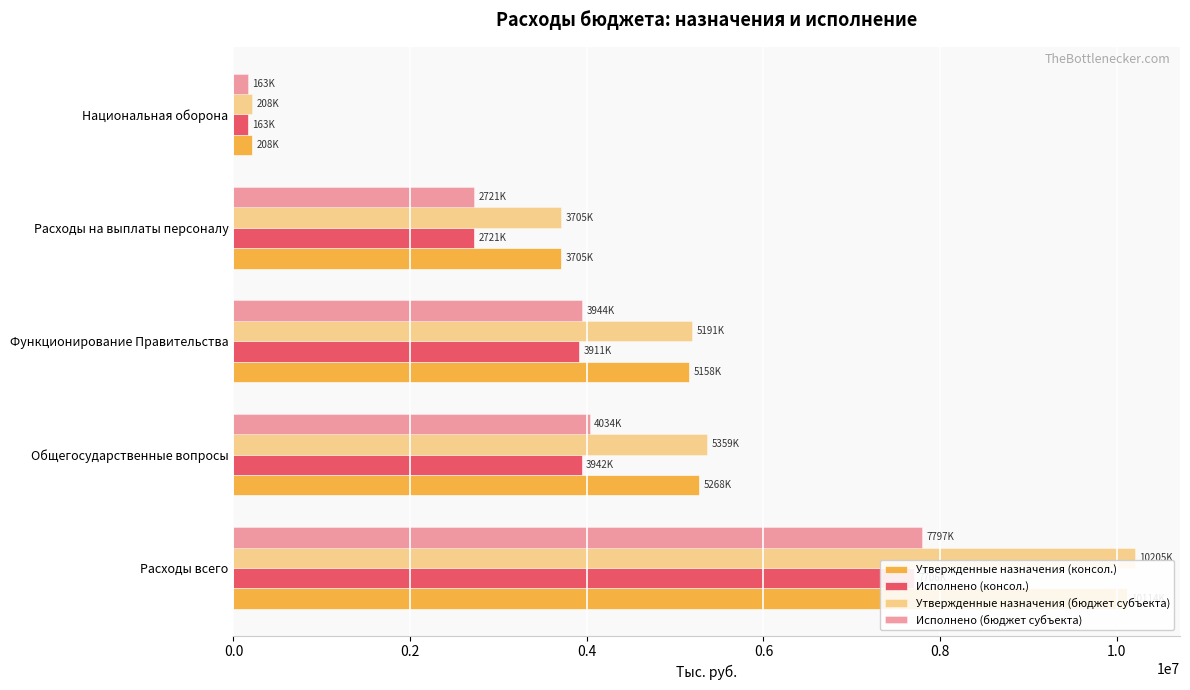

Which series has the largest total across all categories?

Утвержденные назначения (бюджет субъекта)